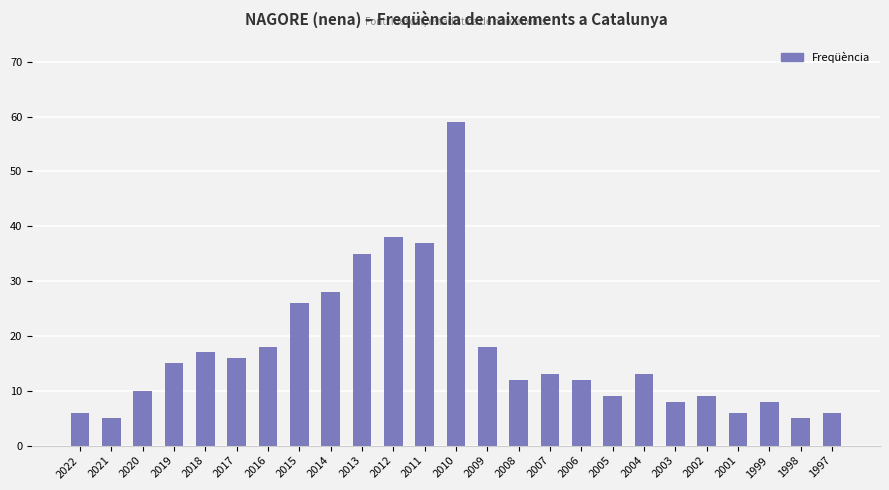

What is the value of the 3rd bar from the left?

10